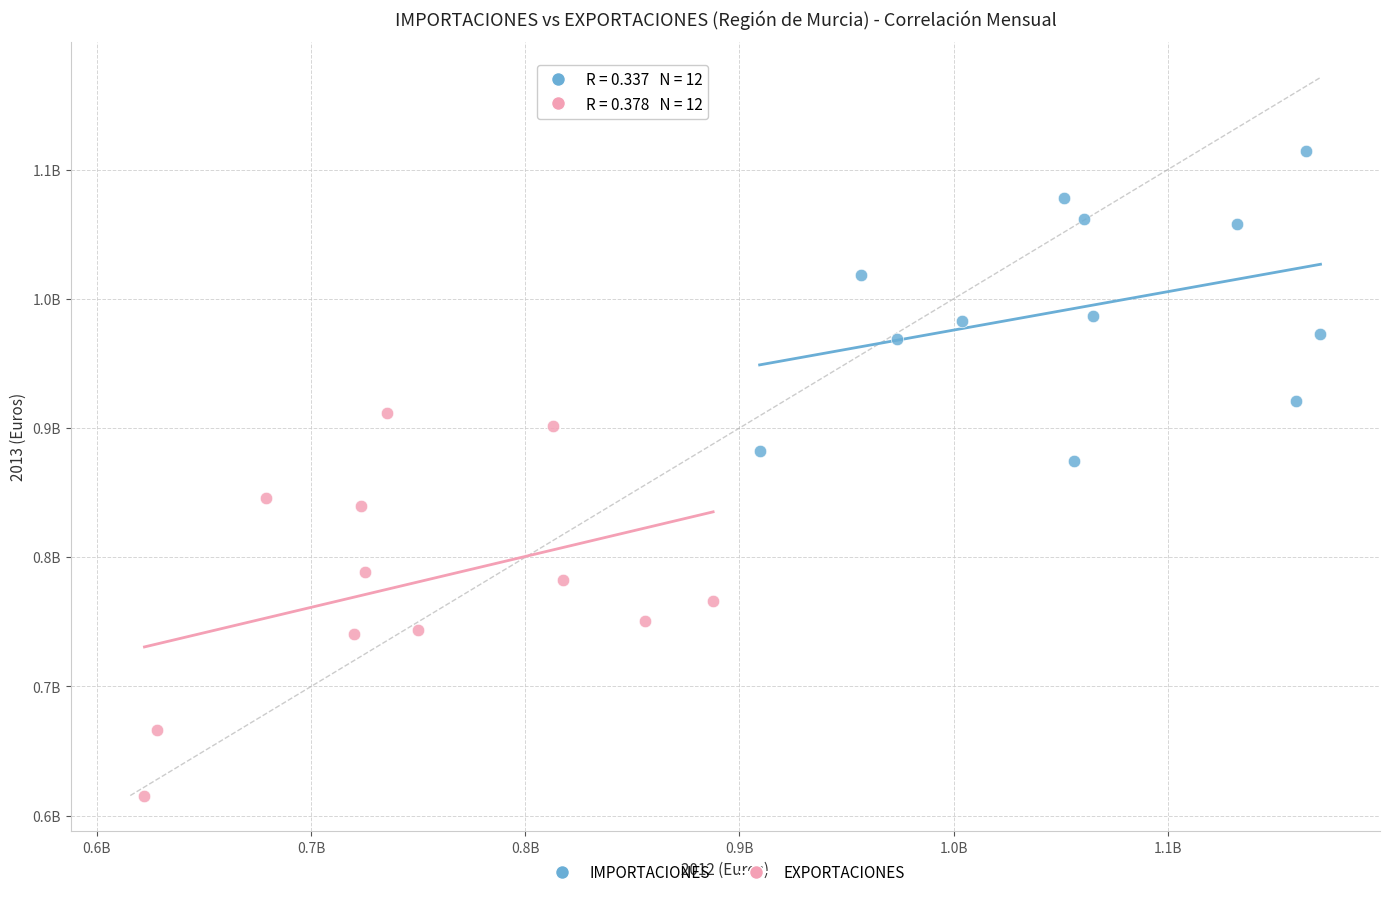

What are all the series names shown in the legend?

IMPORTACIONES, EXPORTACIONES